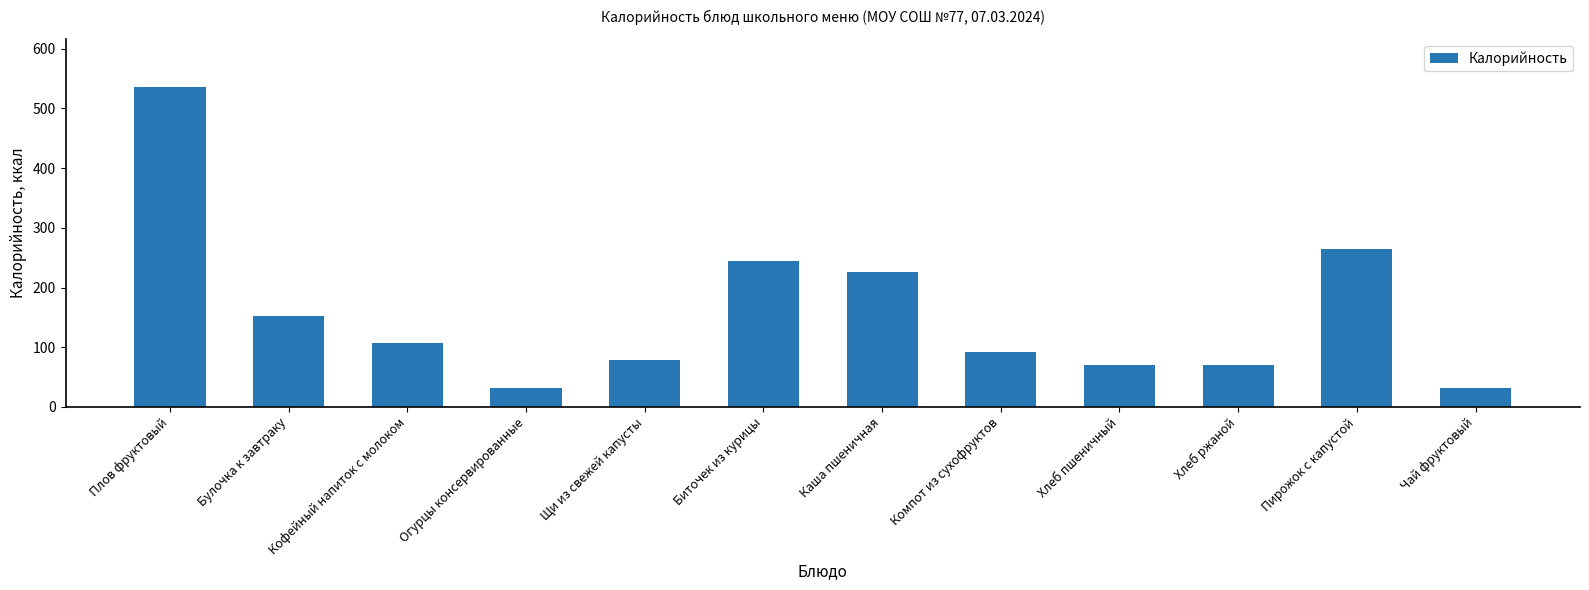

What is the label of the 11th bar from the left?

Пирожок с капустой